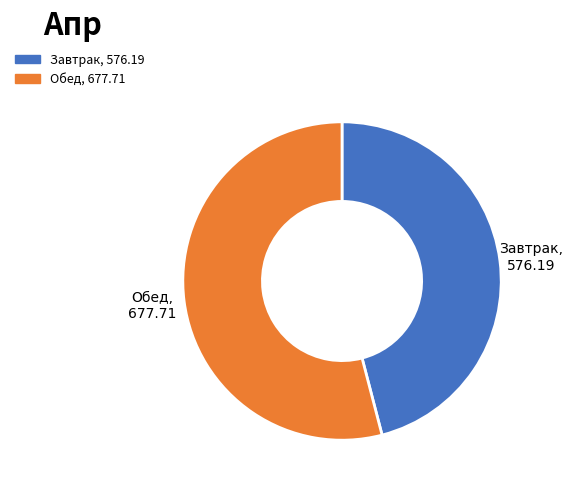

Is there any slice that represents more than half of the pie?

Yes